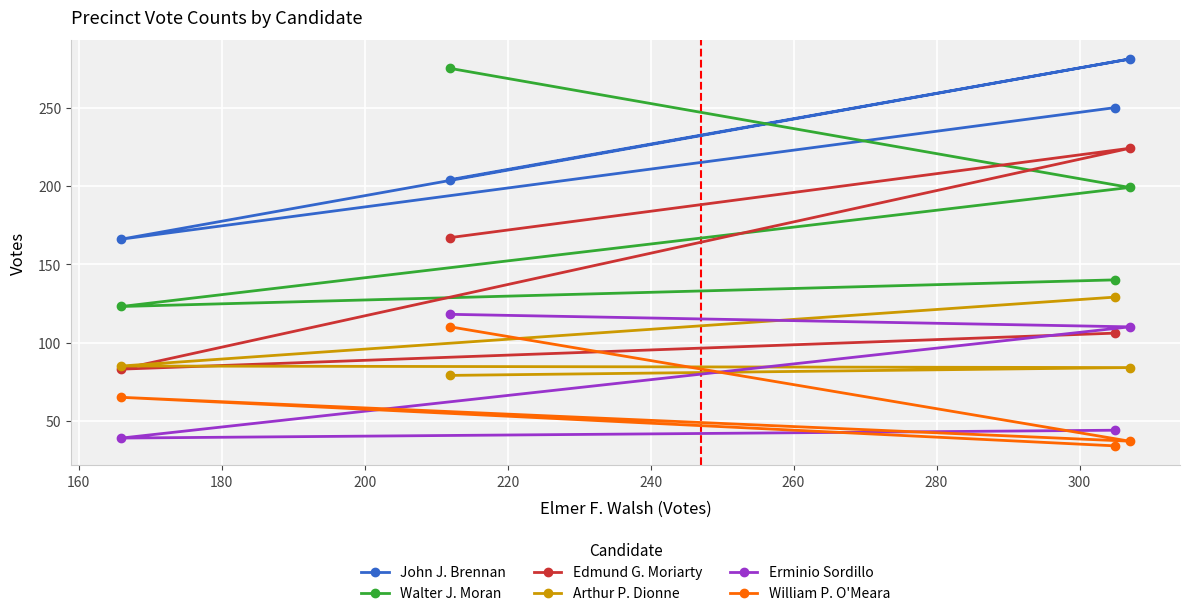

Which series has the widest spread of values?

Walter J. Moran